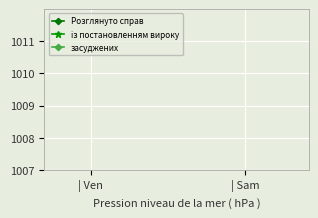

Does the chart display data point markers on the line(s)?

No